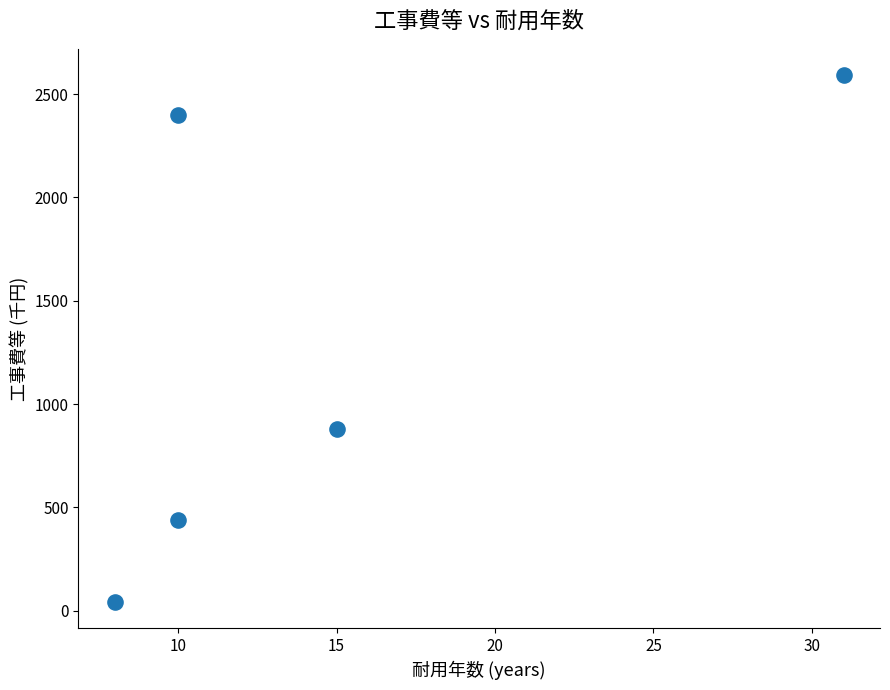

What Y value in the scatter plot is closest to 1316?

880